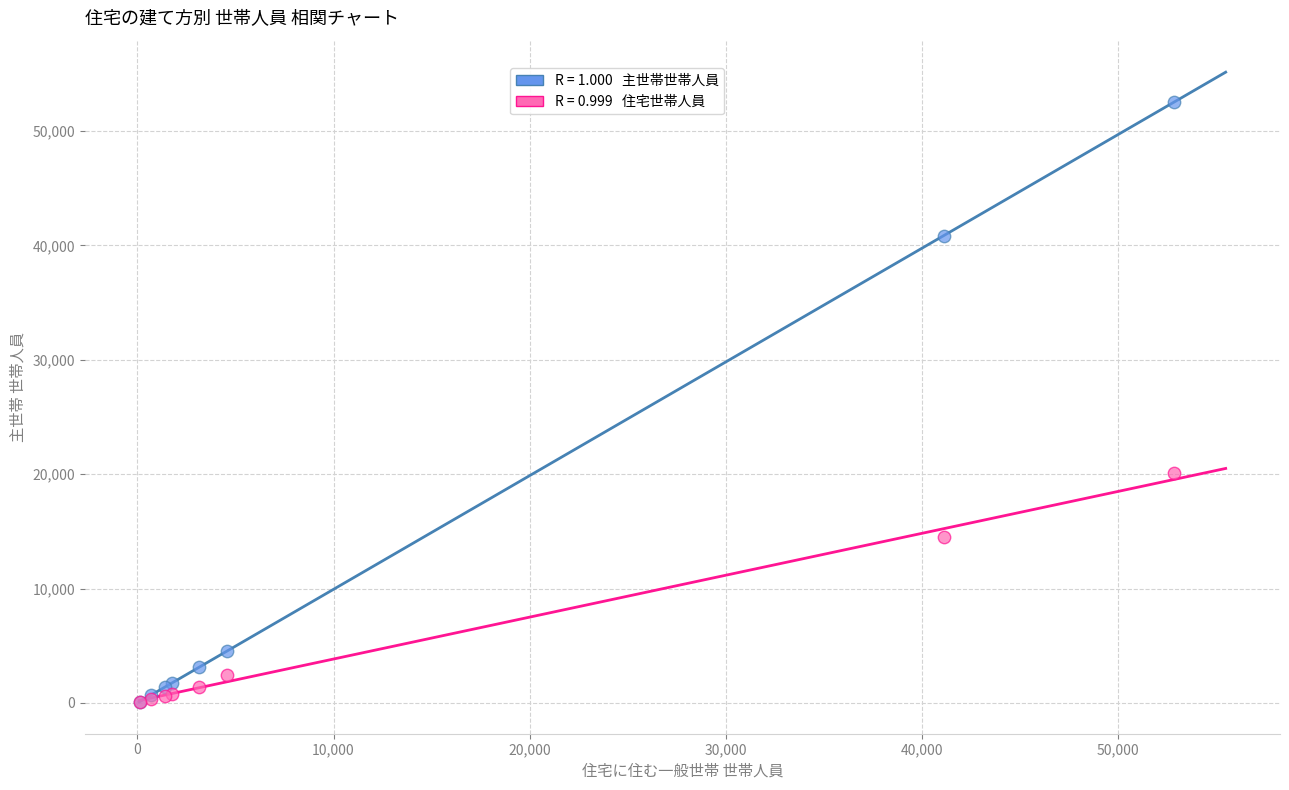

Across all series, what Y value is closest to 26291?

20073